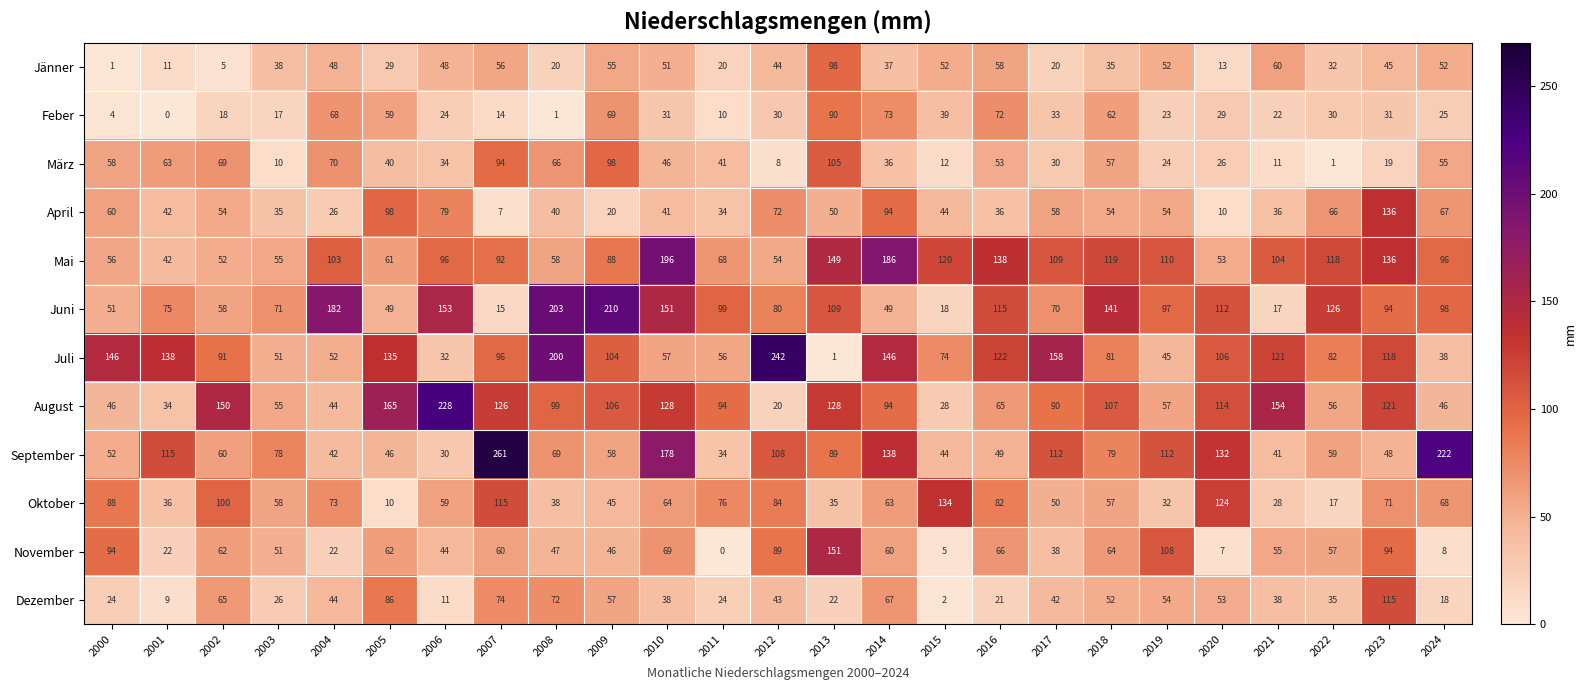

Is it true that November equals 51 at 2003?

True